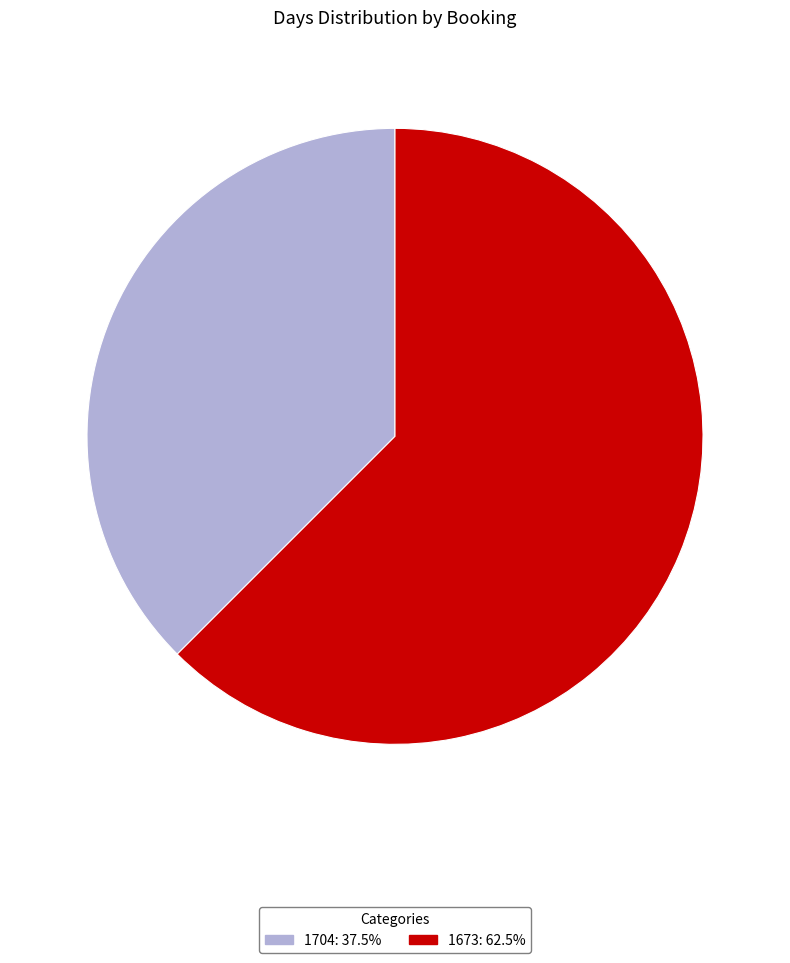

Count the number of slices in the pie.

2